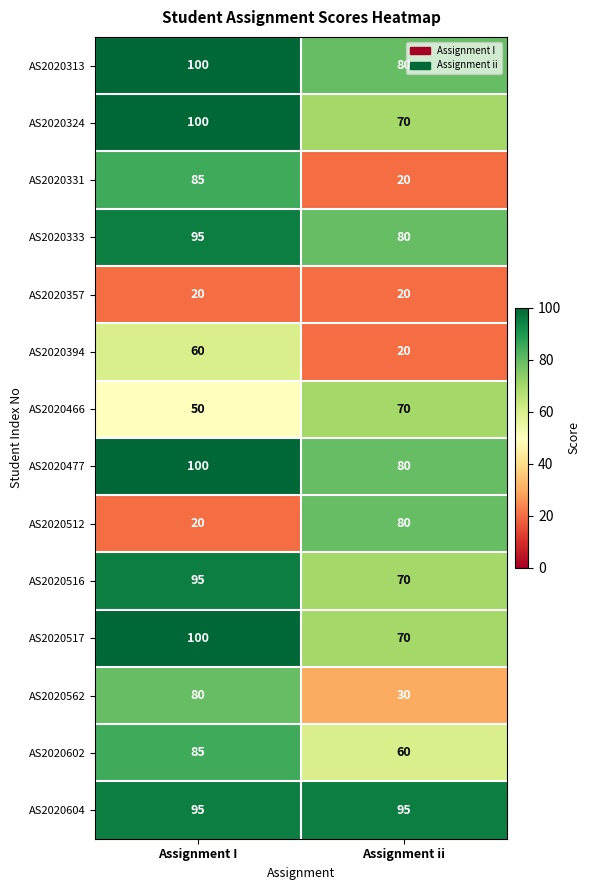

What is the sum of all AS2020604 values?

190